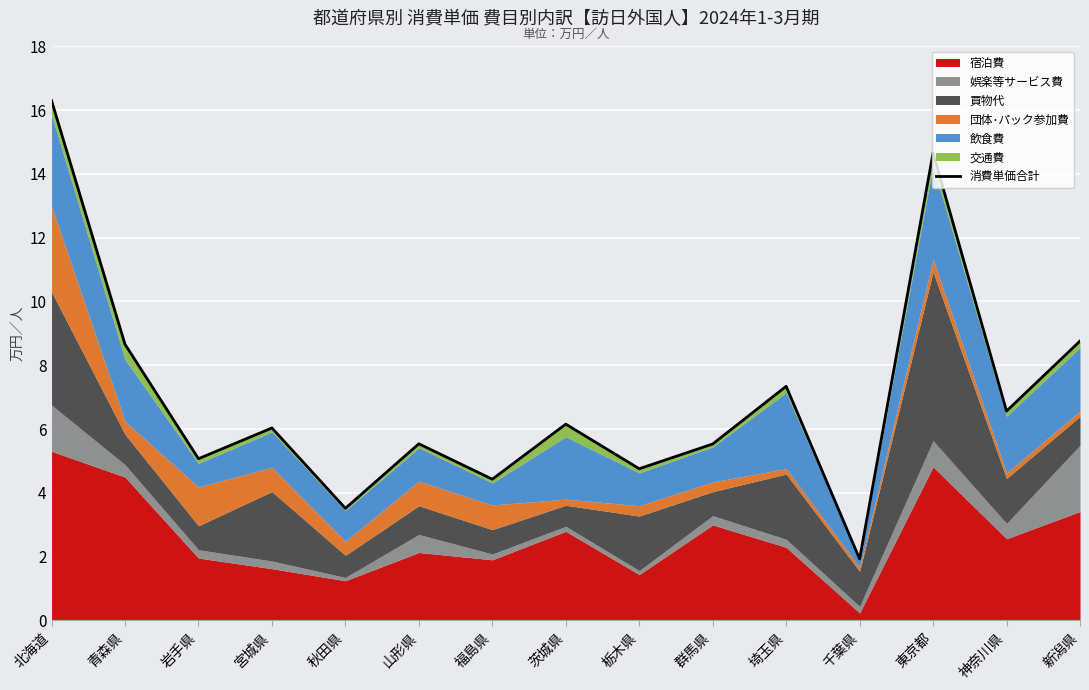

How many values exceed 6?

8